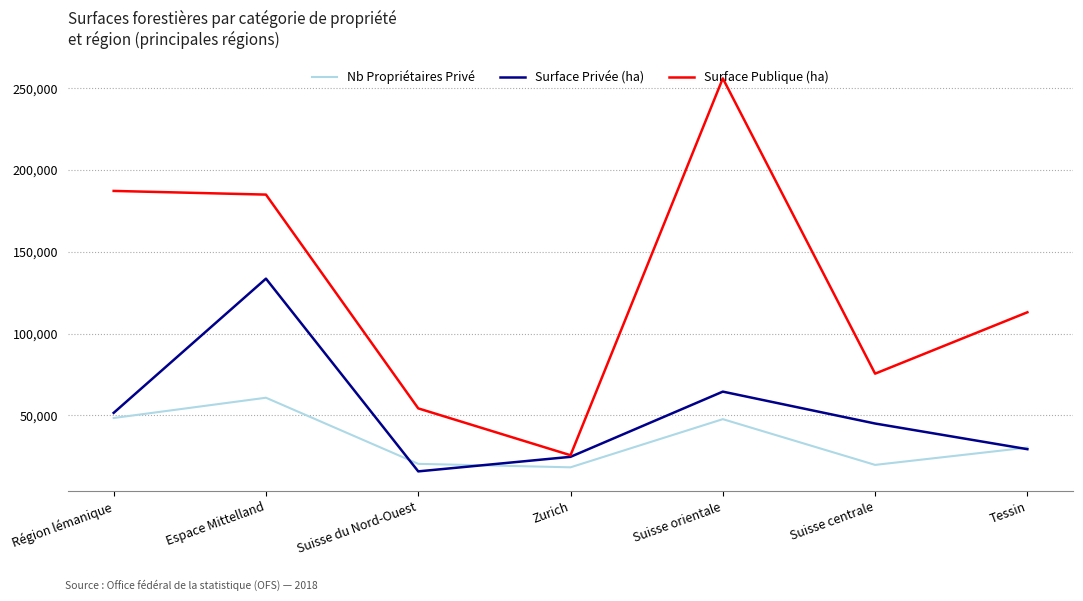

Which series changed the most between Région lémanique and Zurich?

Surface Publique (ha)